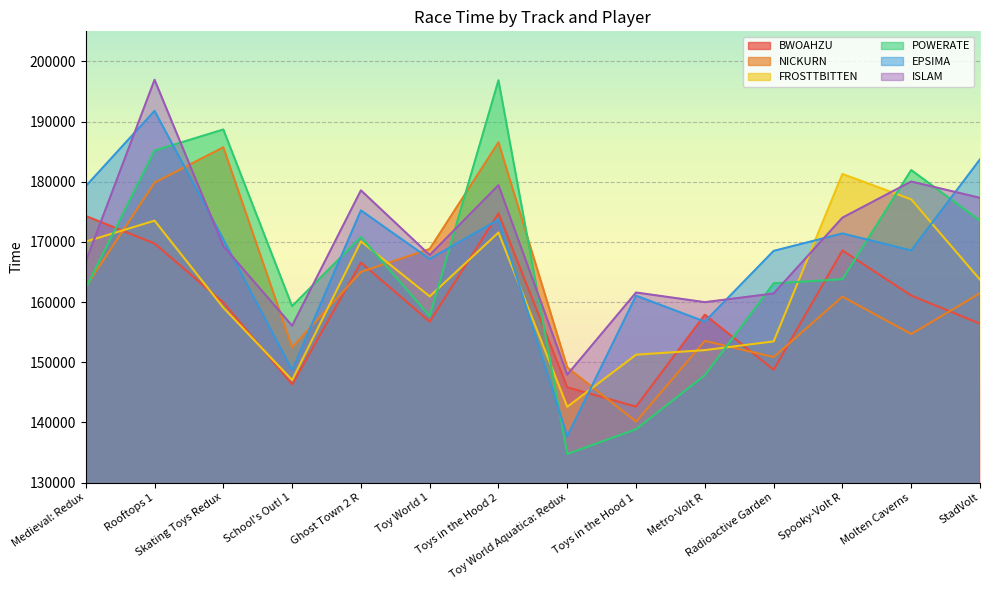

What is the average value of the FROSTTBITTEN series?

162401